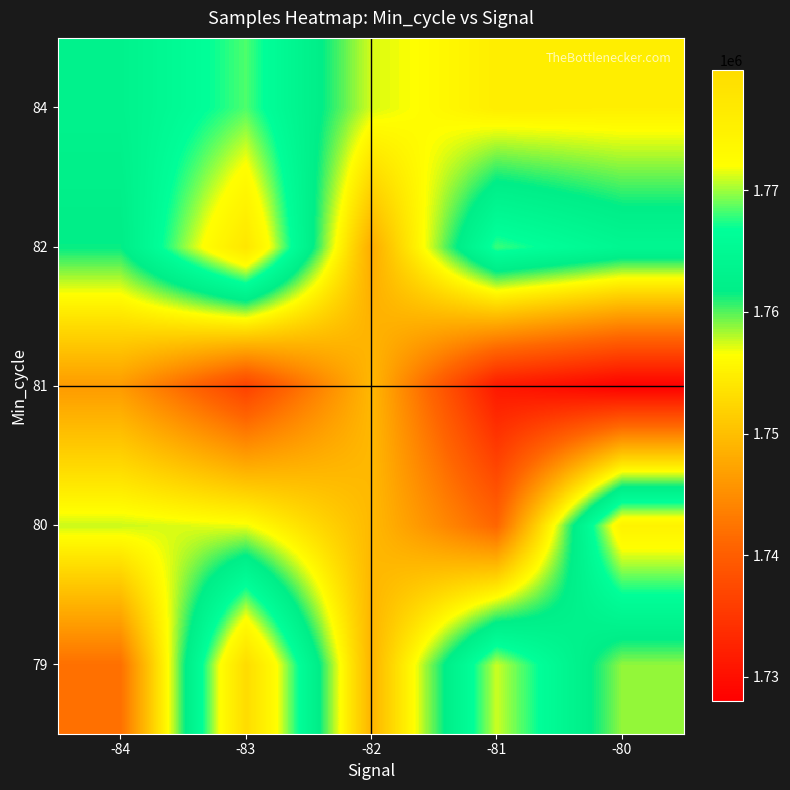

What is the spread (max minus min) of values at -82?

9336